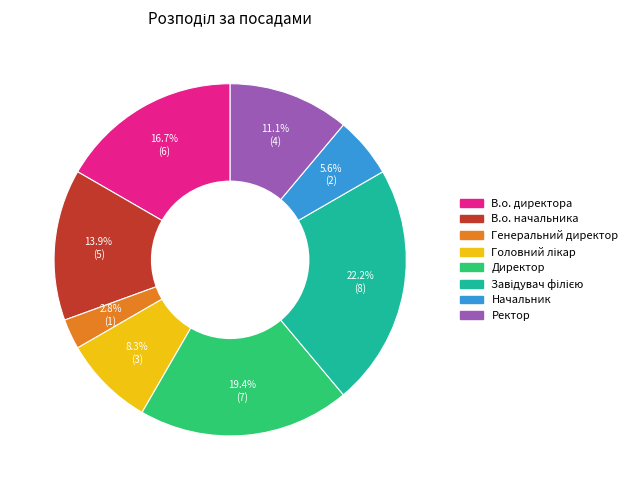

What percentage is NOT represented by В.о. начальника?

86.1%